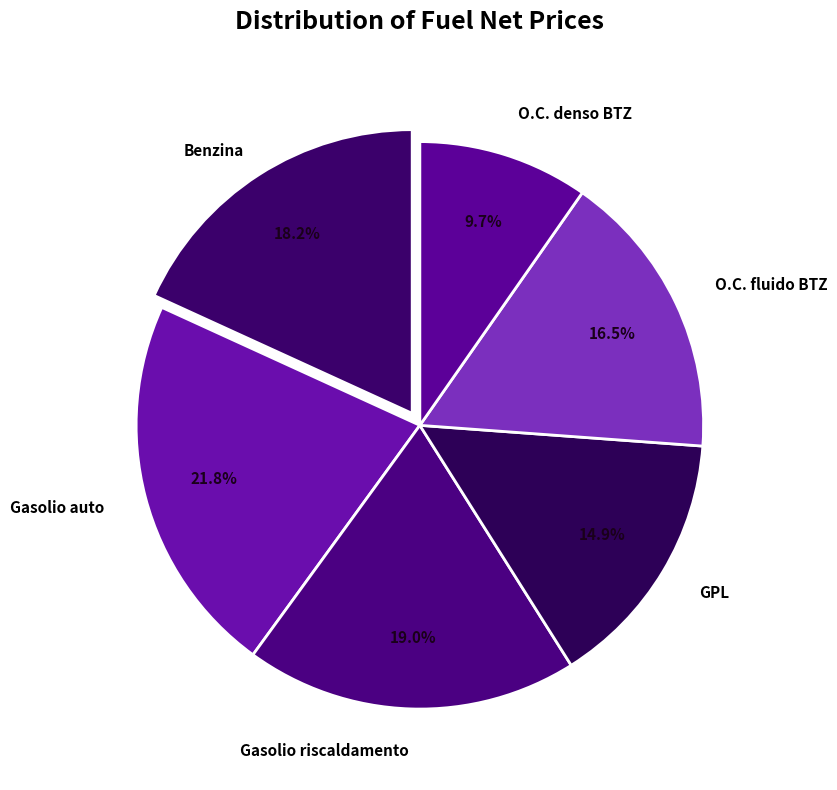

To the nearest percent, what portion does O.C. denso BTZ represent?

10%